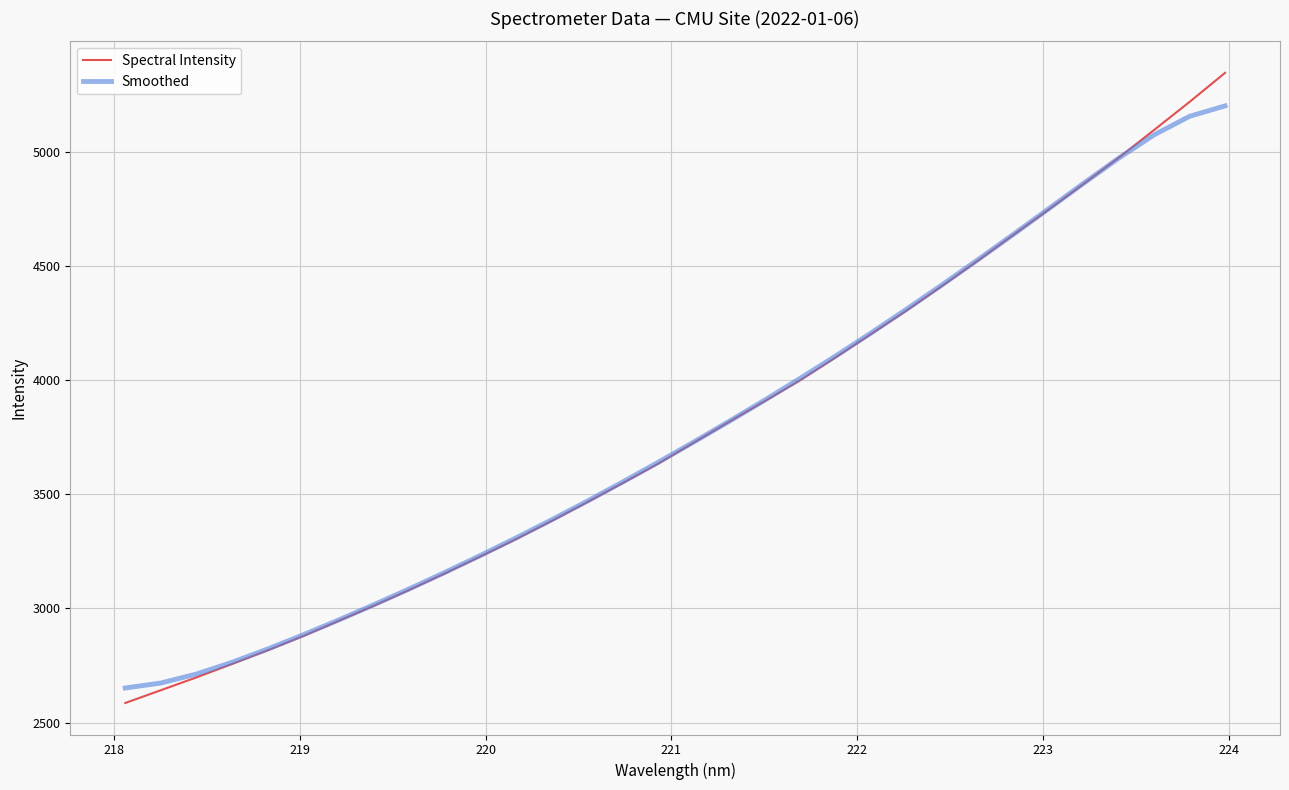

List the series in order of their peak value, lowest first.

Smoothed, Spectral Intensity